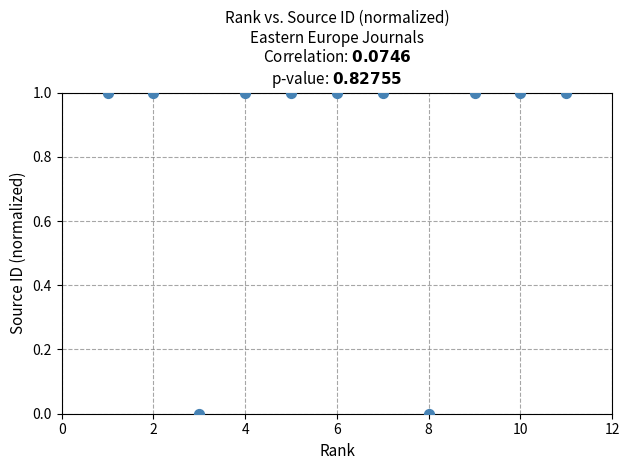

What is the range of X values (max minus min)?

10.0